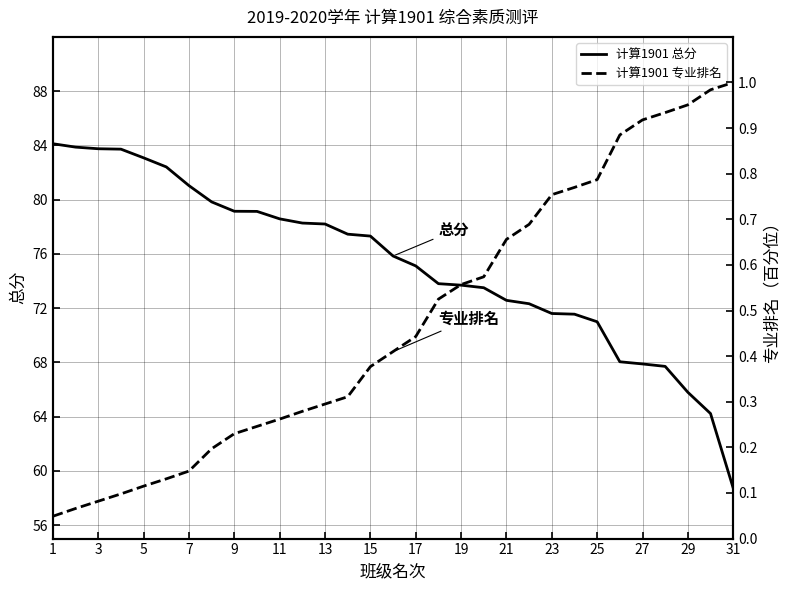

What is the maximum value for 计算1901 总分?

84.1